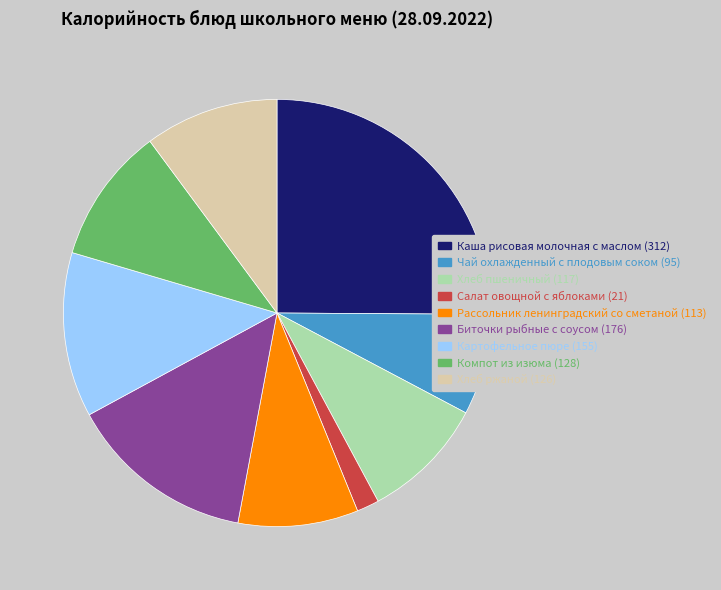

Does Картофельное пюре (155) account for over 50% of the chart?

No